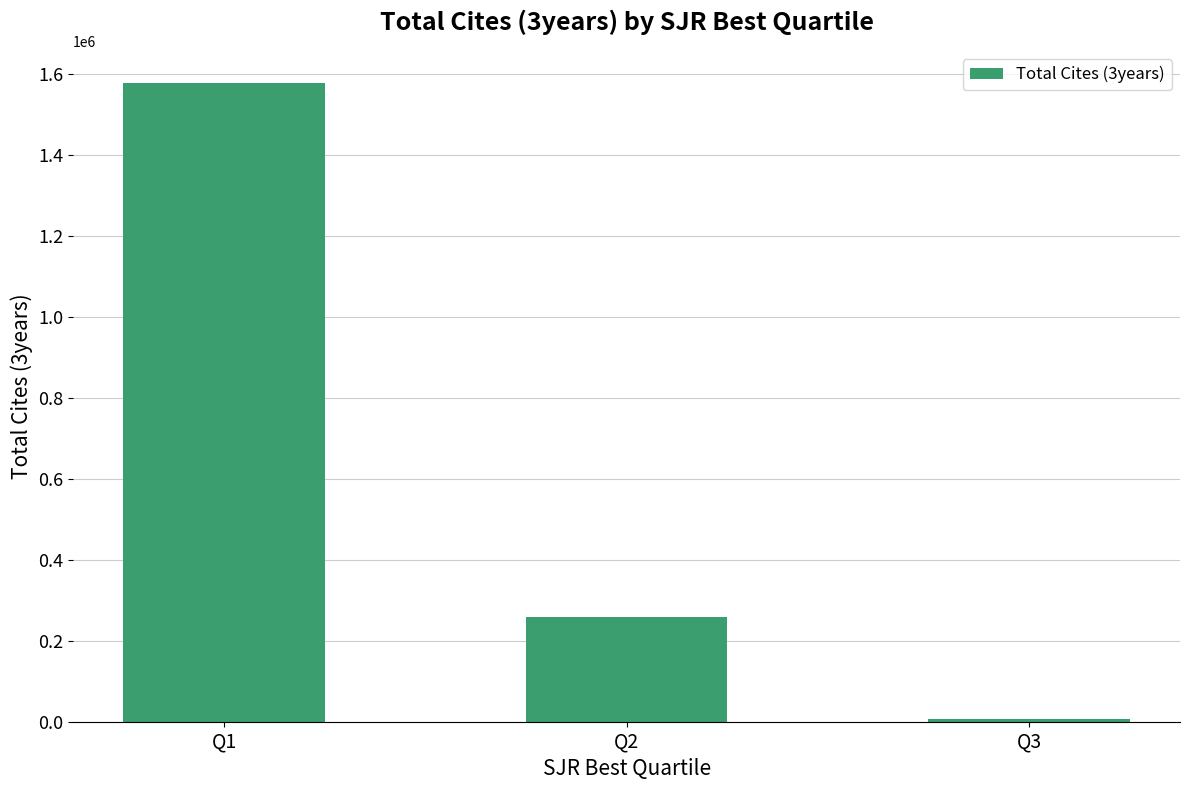

List the labels in order of value, smallest first.

Q3, Q2, Q1